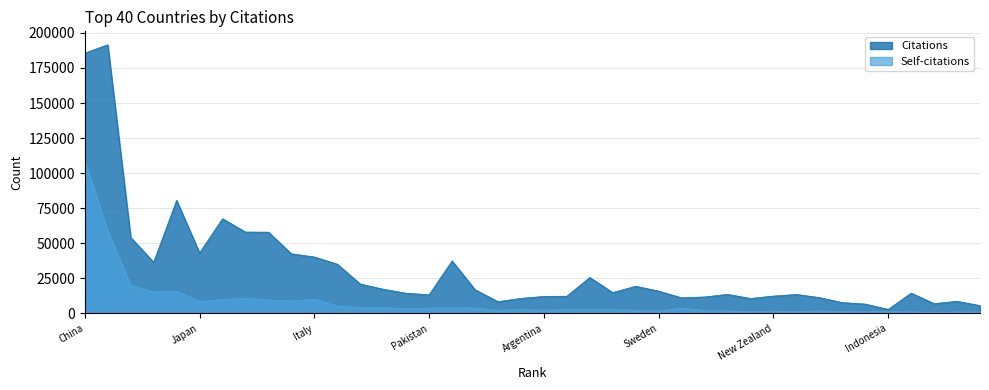

Count the number of data series in this chart.

2